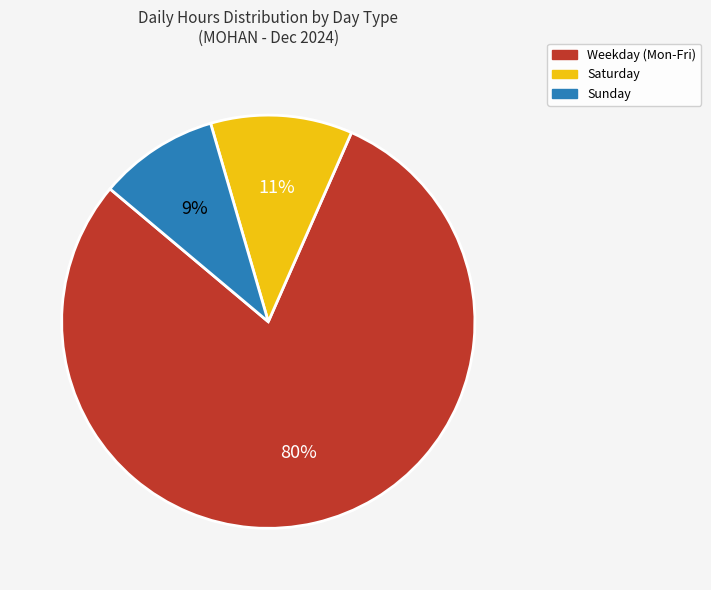

Does any single category account for the majority?

Yes